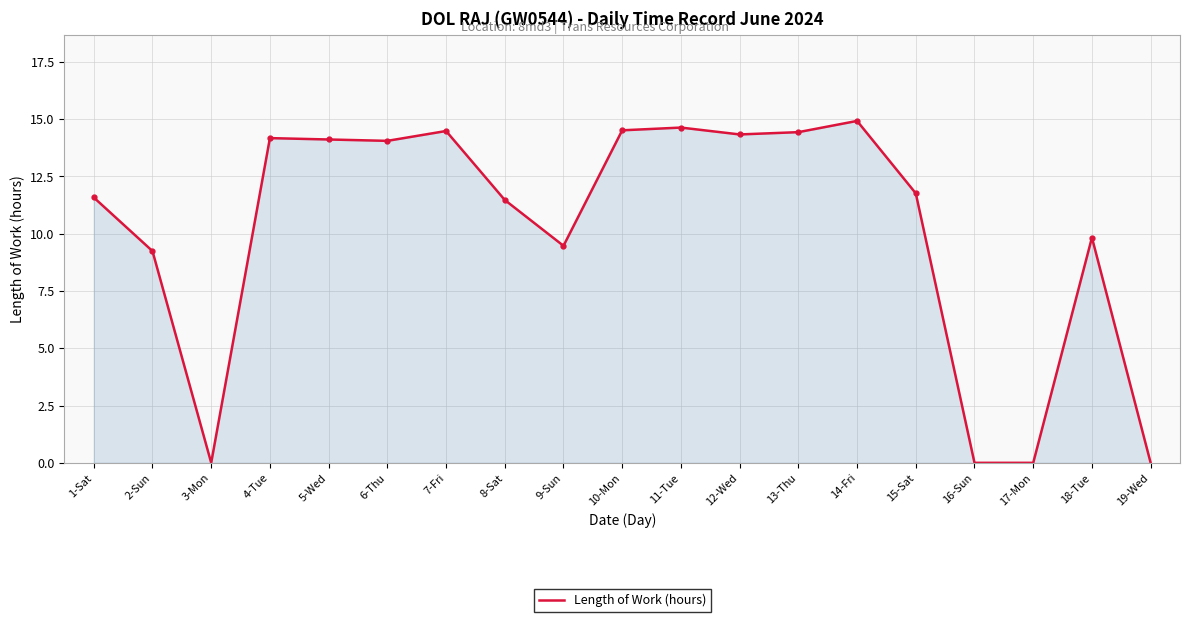

What position from the right is 17-Mon?

3